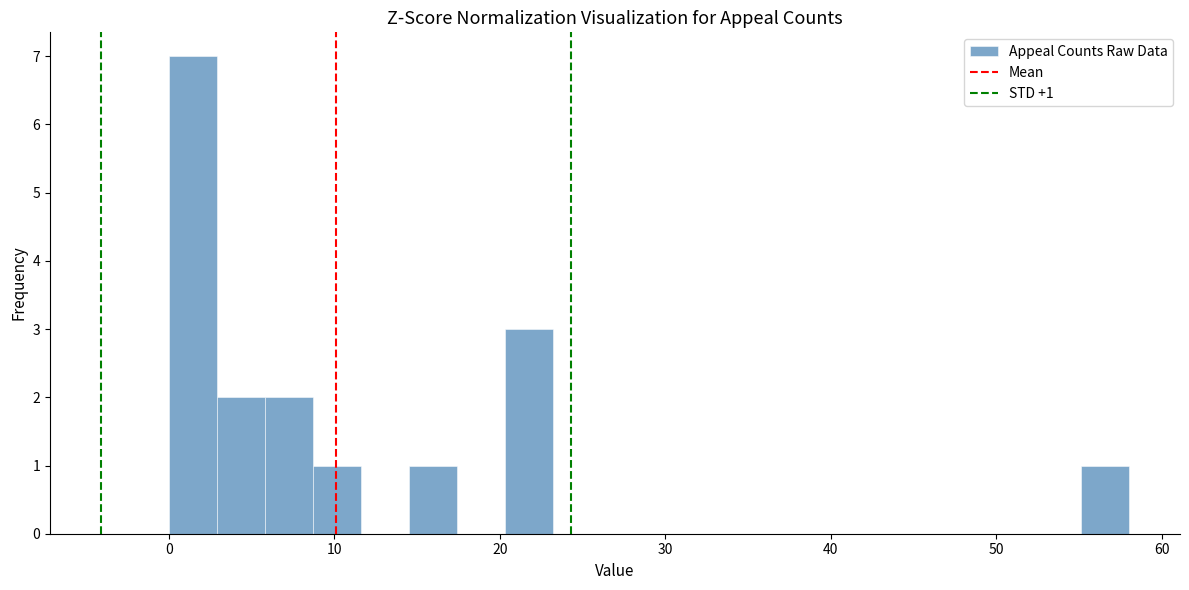

Read against the x-axis, roughly where is the centre of the tallest bar?

1